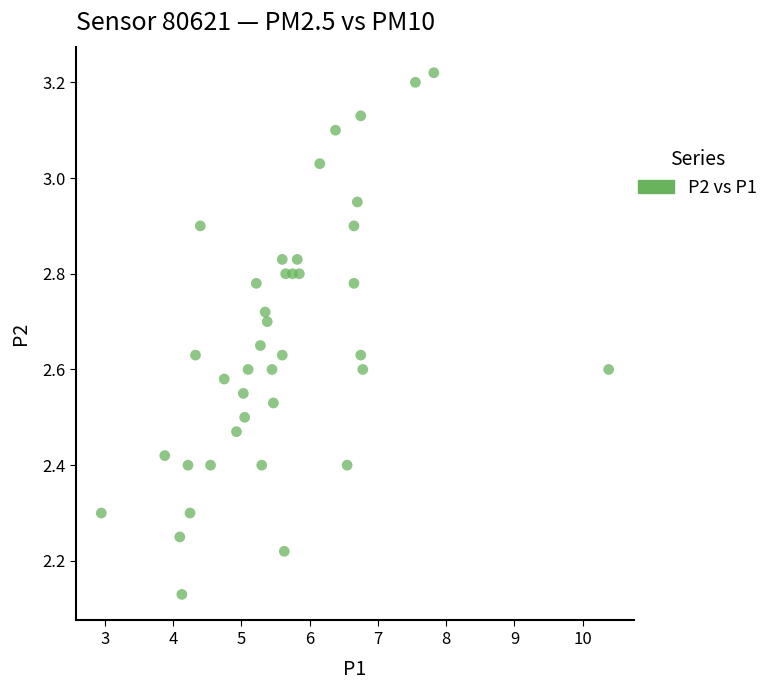

What is the range of X values (max minus min)?

7.4